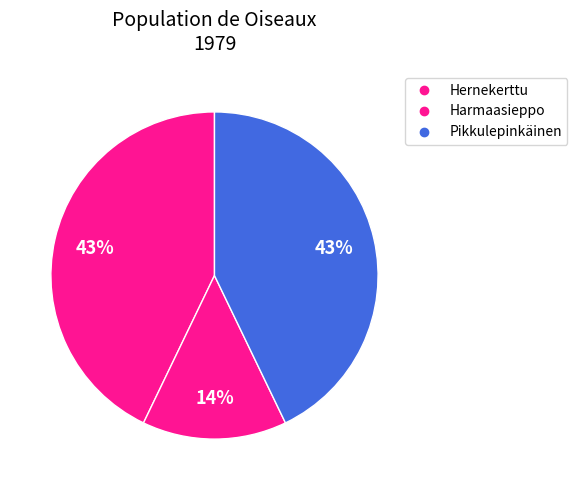

Count the number of slices in the pie.

3